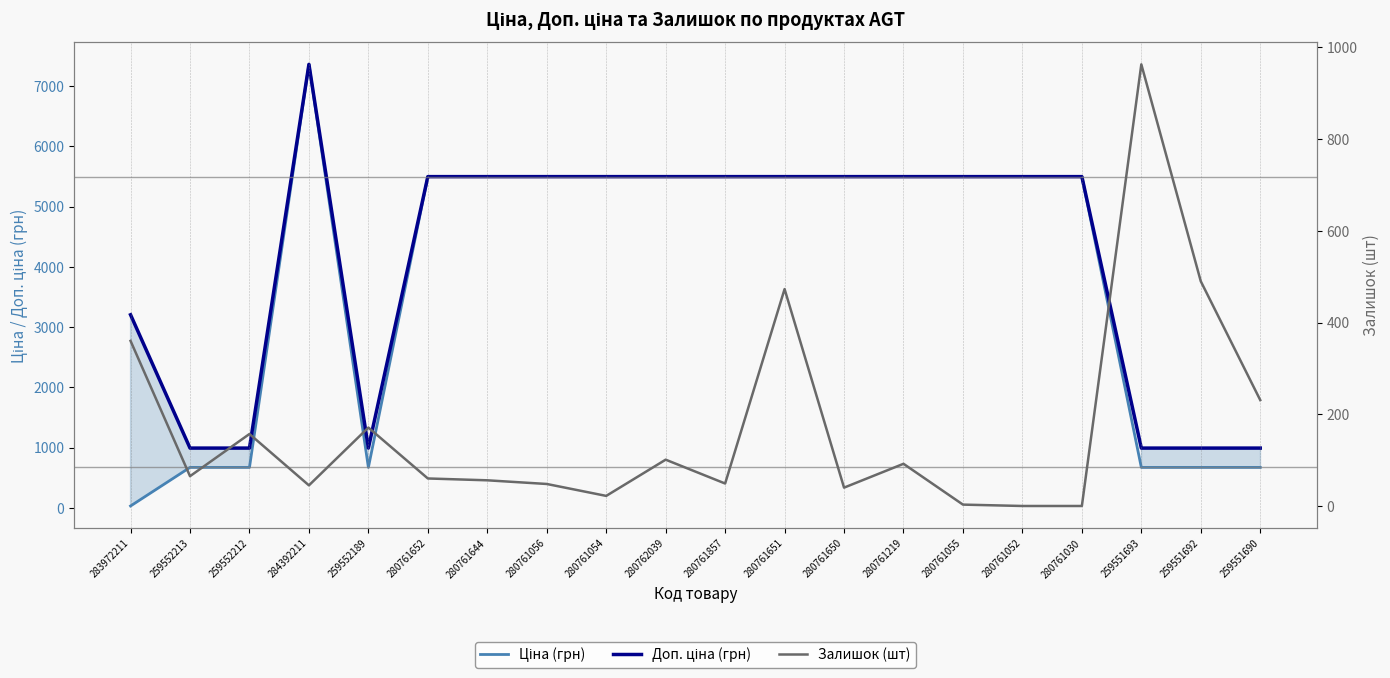

What is the spread (max minus min) of values at 283972211?

3172.9